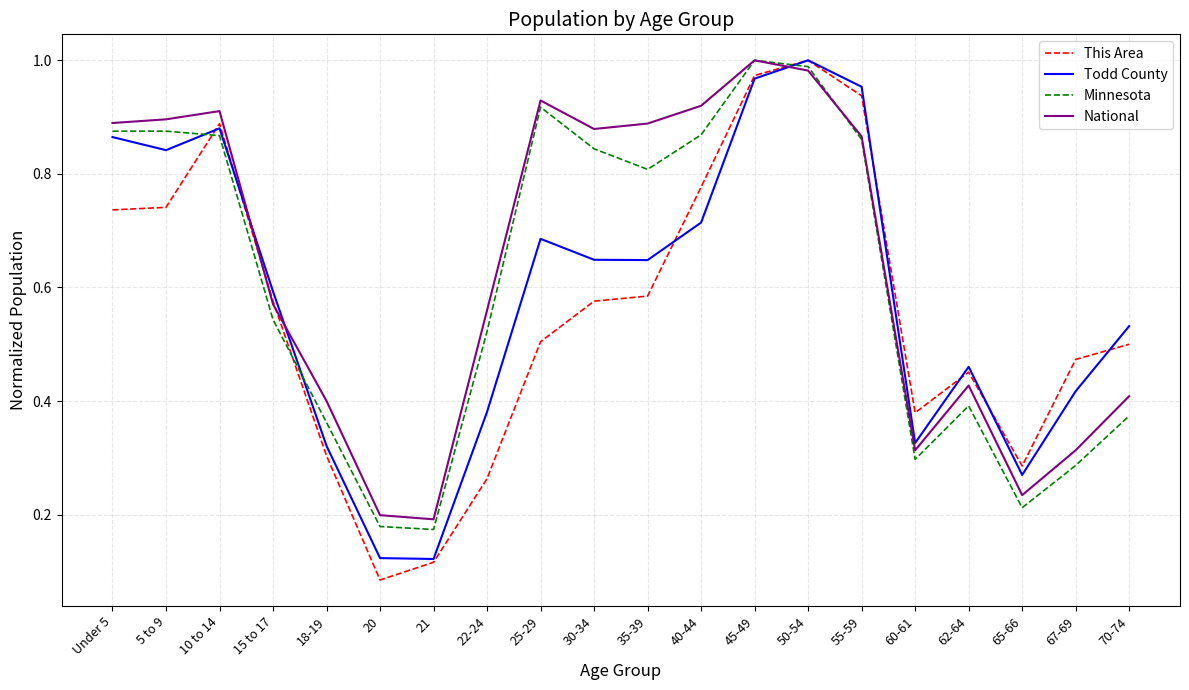

The This Area series shows 0.1 at 60-61. True or false?

False